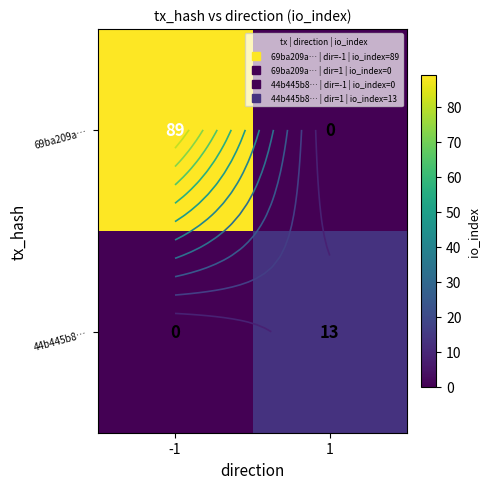

List the labels in order of 69ba209a… value, largest first.

-1, 1